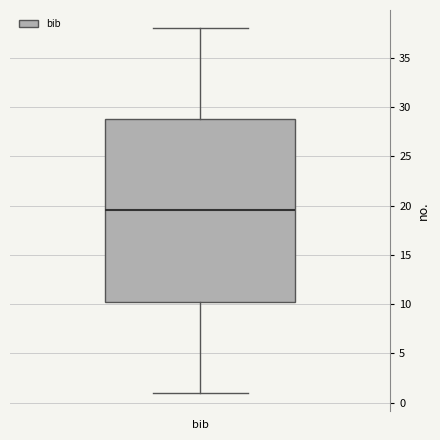

Where does the median line of the box for bib sit on the y-axis? The values are not printed on the chart, so give them approximately, as read against the axis.

19.5